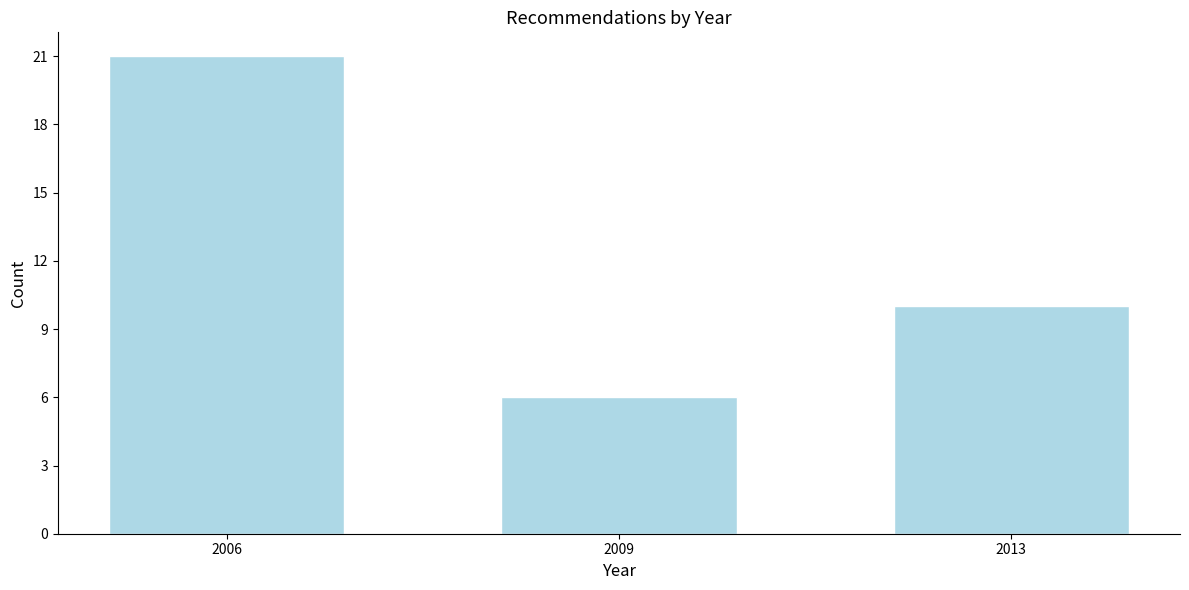

Reading left to right, list all the values displayed in this chart.

21	6	10